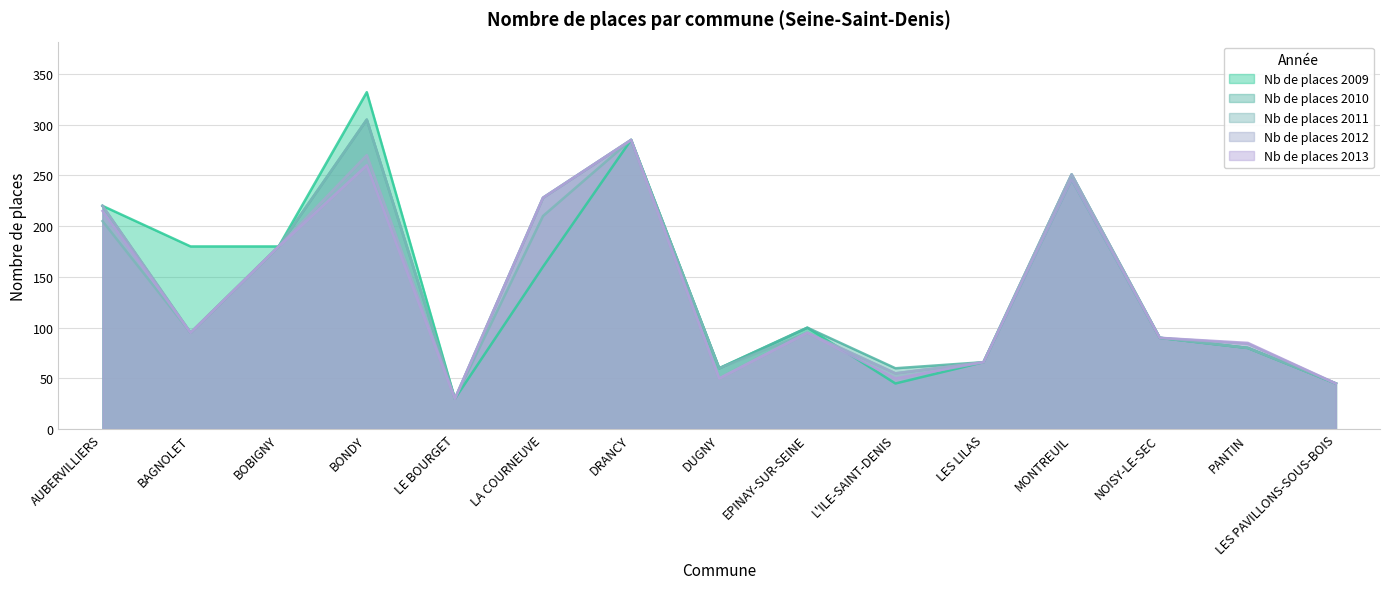

What is the value of the Nb de places 2011 point at the 3rd from the left?

180